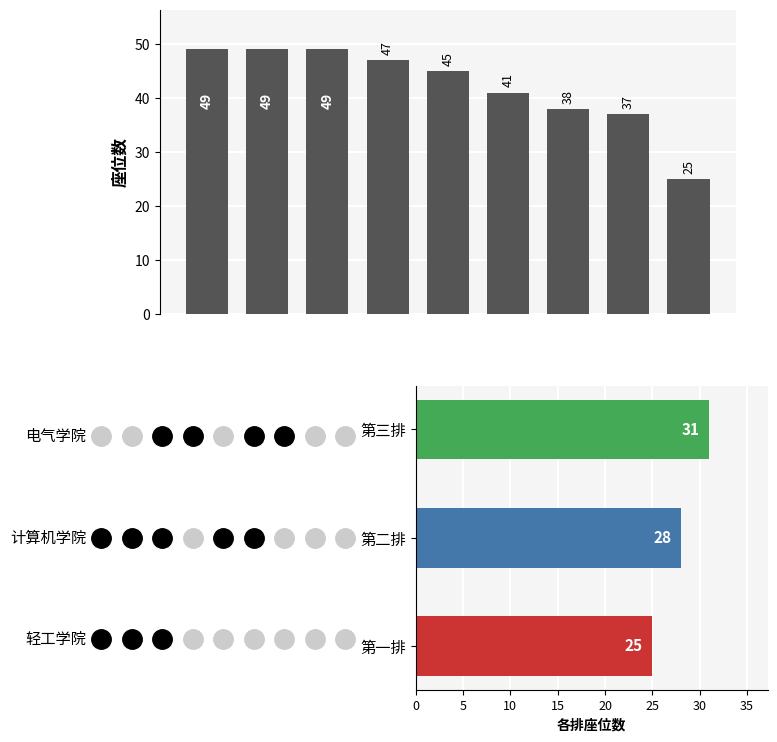

The chart shows a value of 19 at 35. True or false?

False